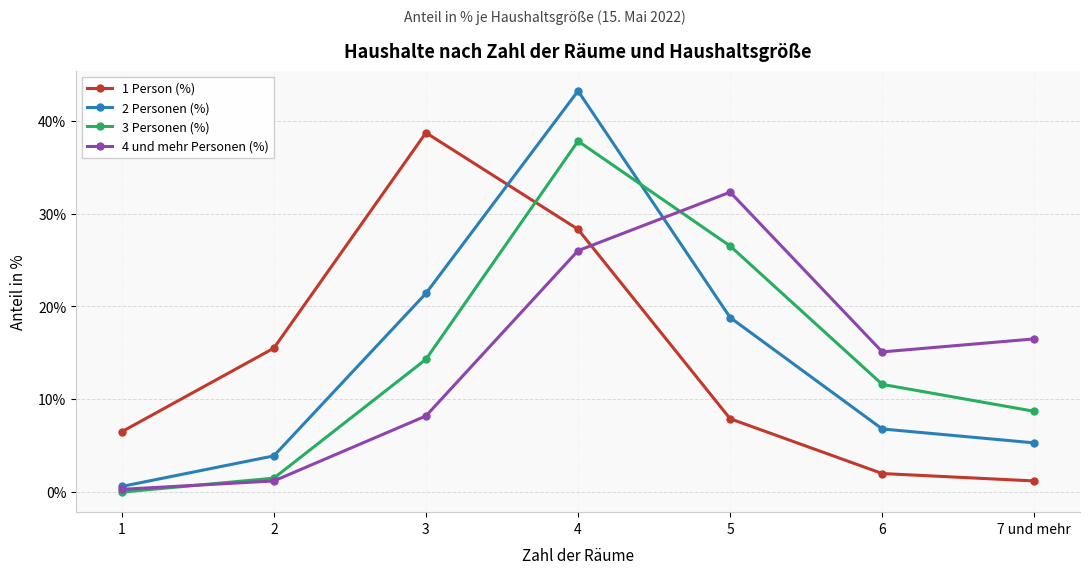

Reading left to right, transcribe all the data shown in this chart.

1 Person (%): 1=6.5	2=15.5	3=38.7	4=28.3	5=7.9	6=2.0	7 und mehr=1.2
2 Personen (%): 1=0.6	2=3.9	3=21.4	4=43.2	5=18.8	6=6.8	7 und mehr=5.3
3 Personen (%): 1=0.0	2=1.5	3=14.3	4=37.8	5=26.5	6=11.6	7 und mehr=8.7
4 und mehr Personen (%): 1=0.3	2=1.2	3=8.2	4=26.0	5=32.3	6=15.1	7 und mehr=16.5